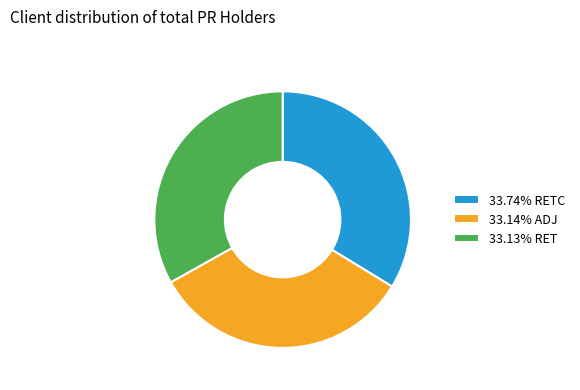

What is the ratio of the value at 33.13% RET to the value at 33.14% ADJ?

1.0